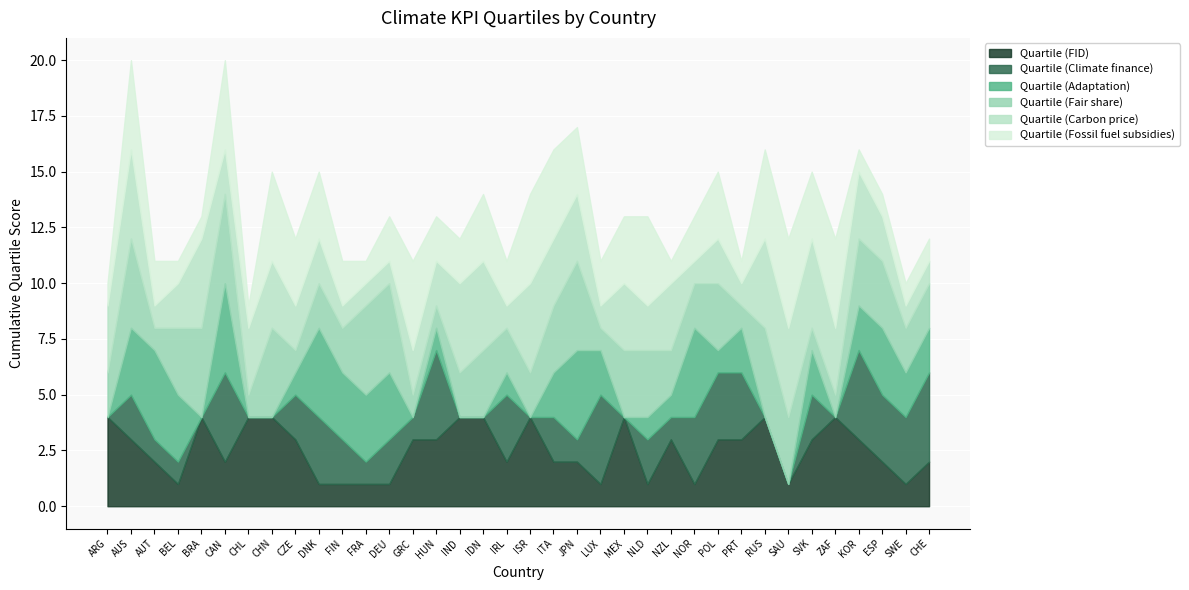

Which series ends up on top after the final intersection of Quartile (Adaptation) and Quartile (Fair share)?

Quartile (Fair share)